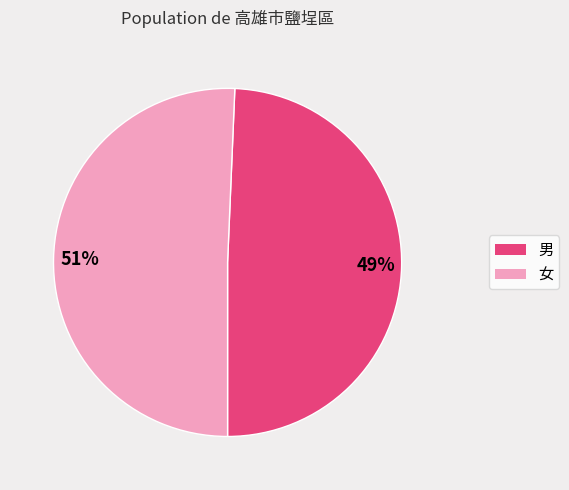

The 女 slice represents 58% of the pie. True or false?

False